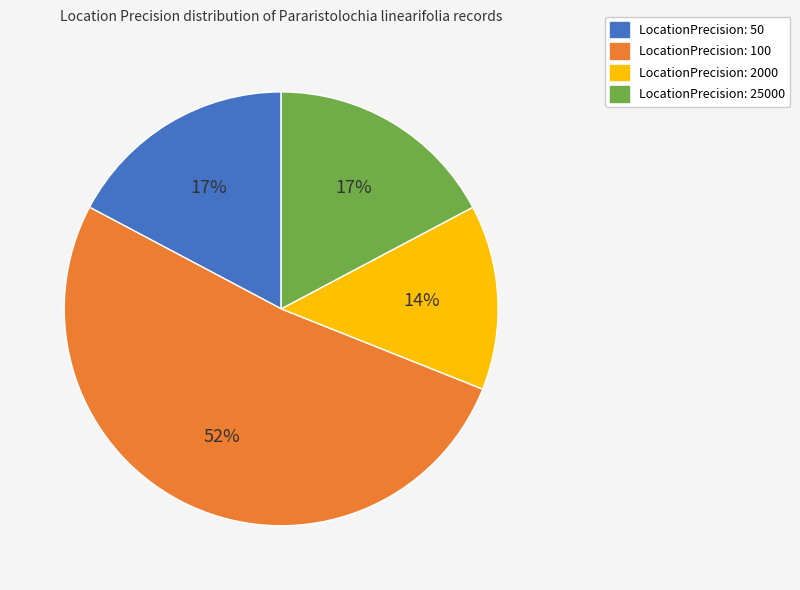

What percentage is the LocationPrecision: 2000 slice, to the nearest percent?

14%